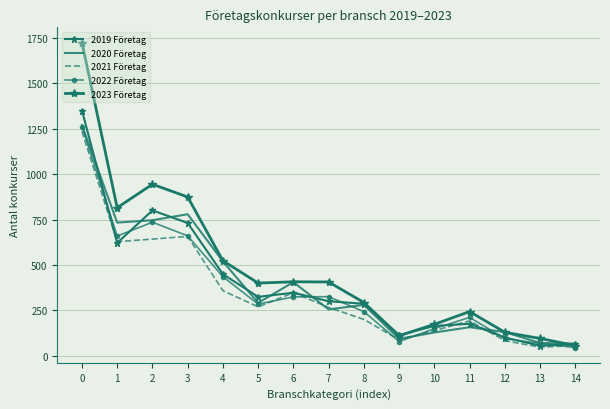

What is the value of the 2023 Företag point at the 13th from the left?

130